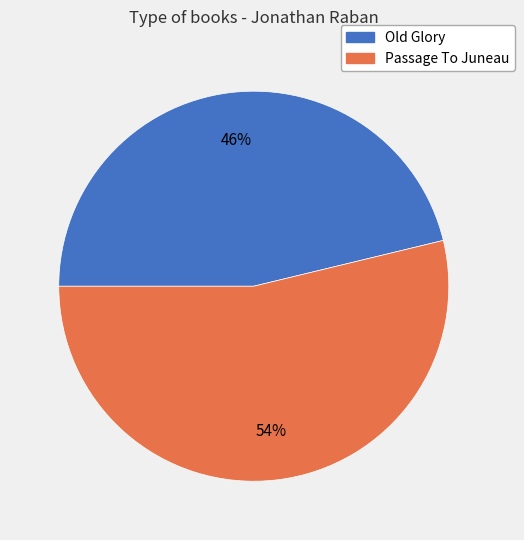

What is the ratio of the value at Old Glory to the value at Passage To Juneau?

0.9